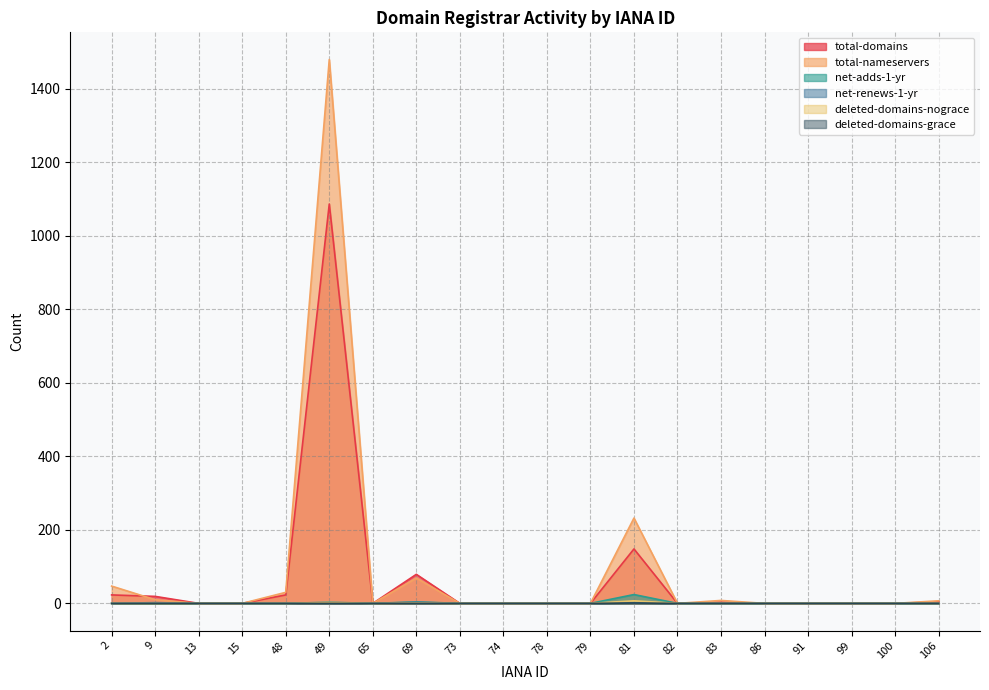

What is the difference between the maximum and minimum values in the total-nameservers series?

1479